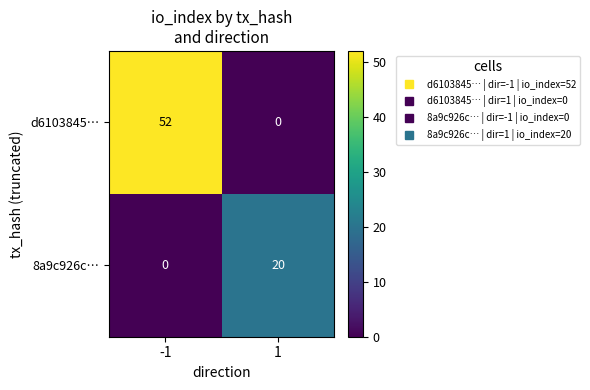

Count the number of data series in this chart.

2